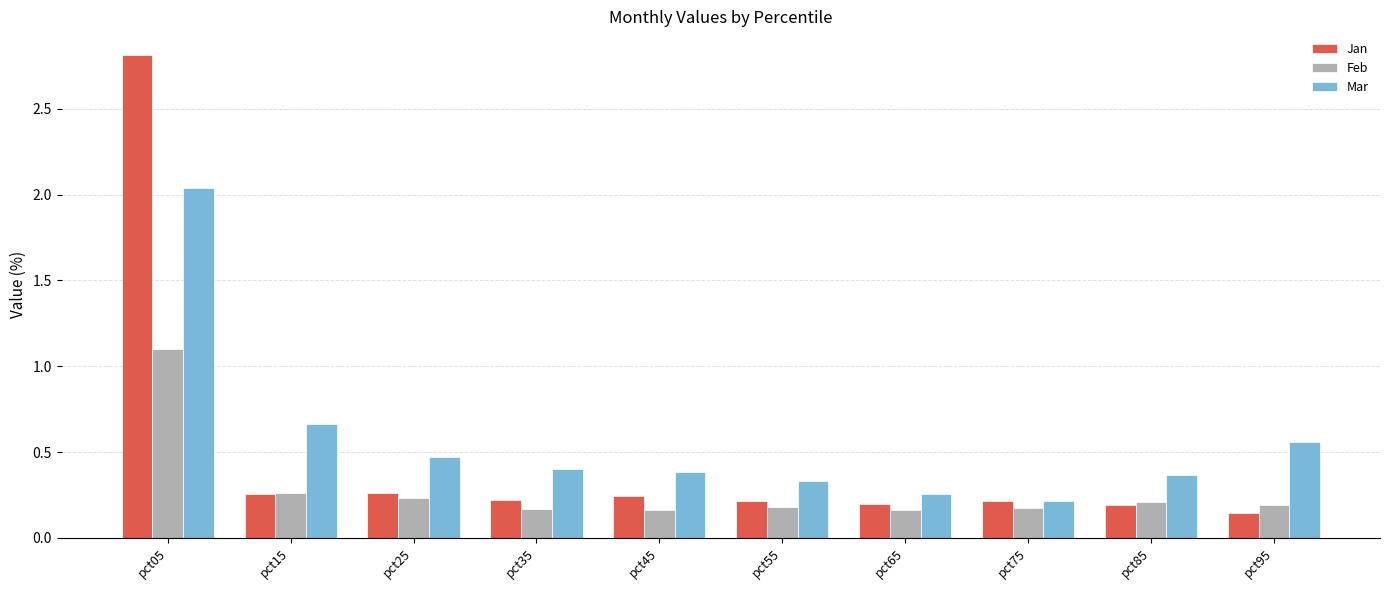

How many Mar values are between 0 and 1?

9